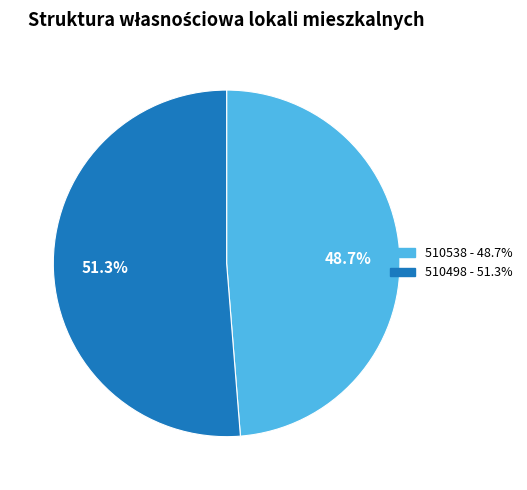

The 510538 slice represents 49% of the pie. True or false?

True